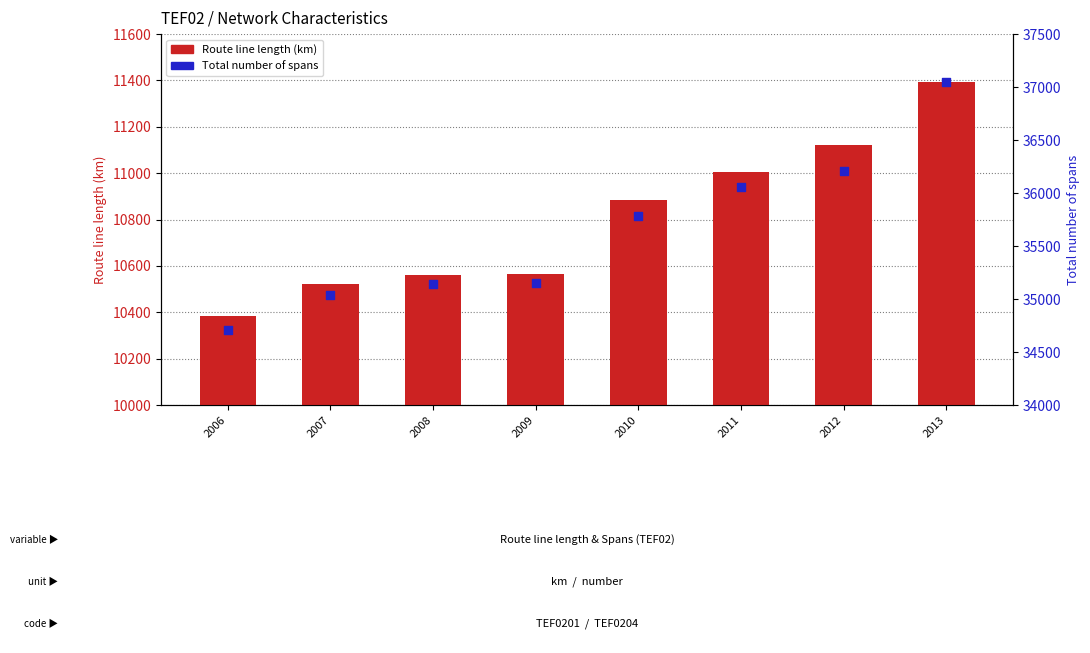

At which category is the sum across all series the highest?

2013